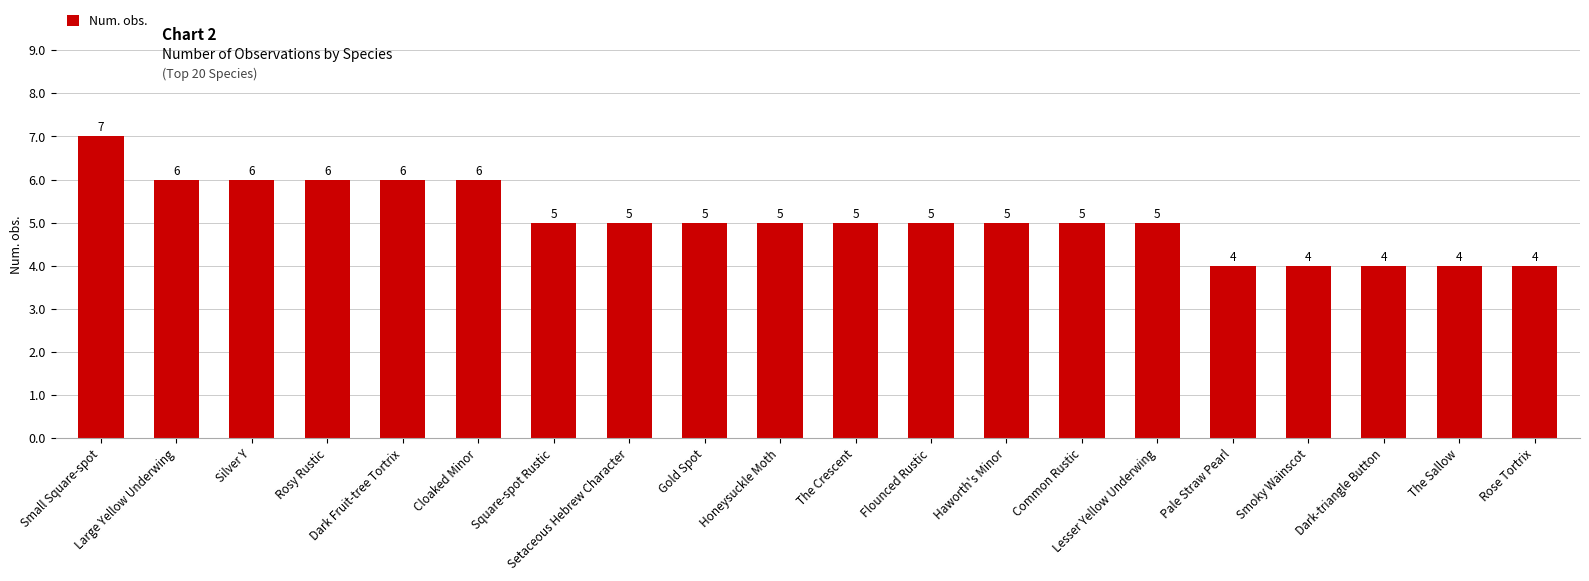

What is the greatest value displayed?

7